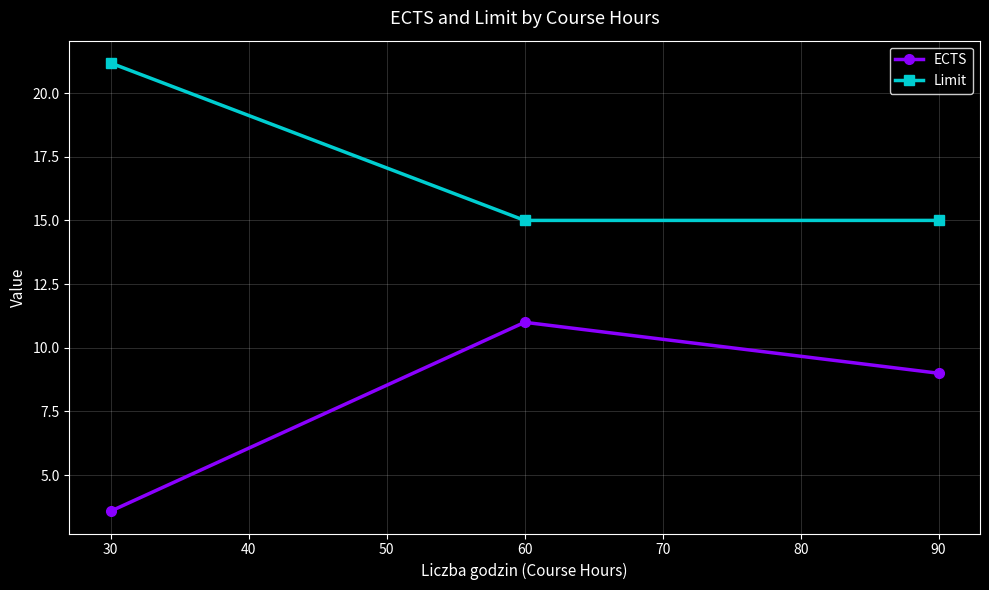

What is the greatest value displayed?

21.2